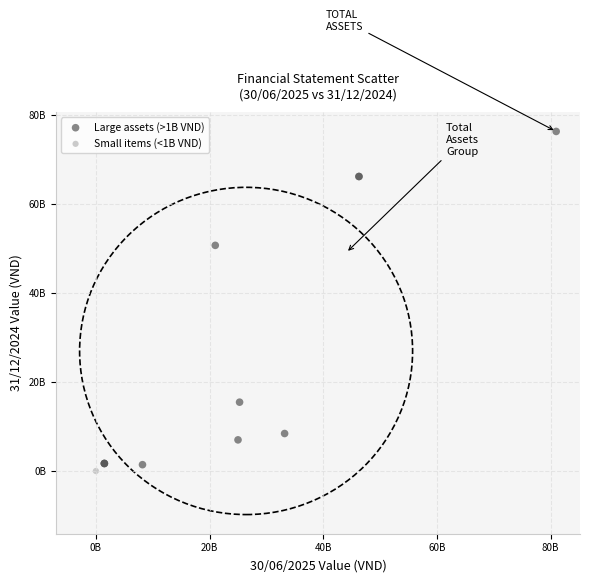

What are all the series names shown in the legend?

Large assets (>1B VND), Small items (<1B VND)